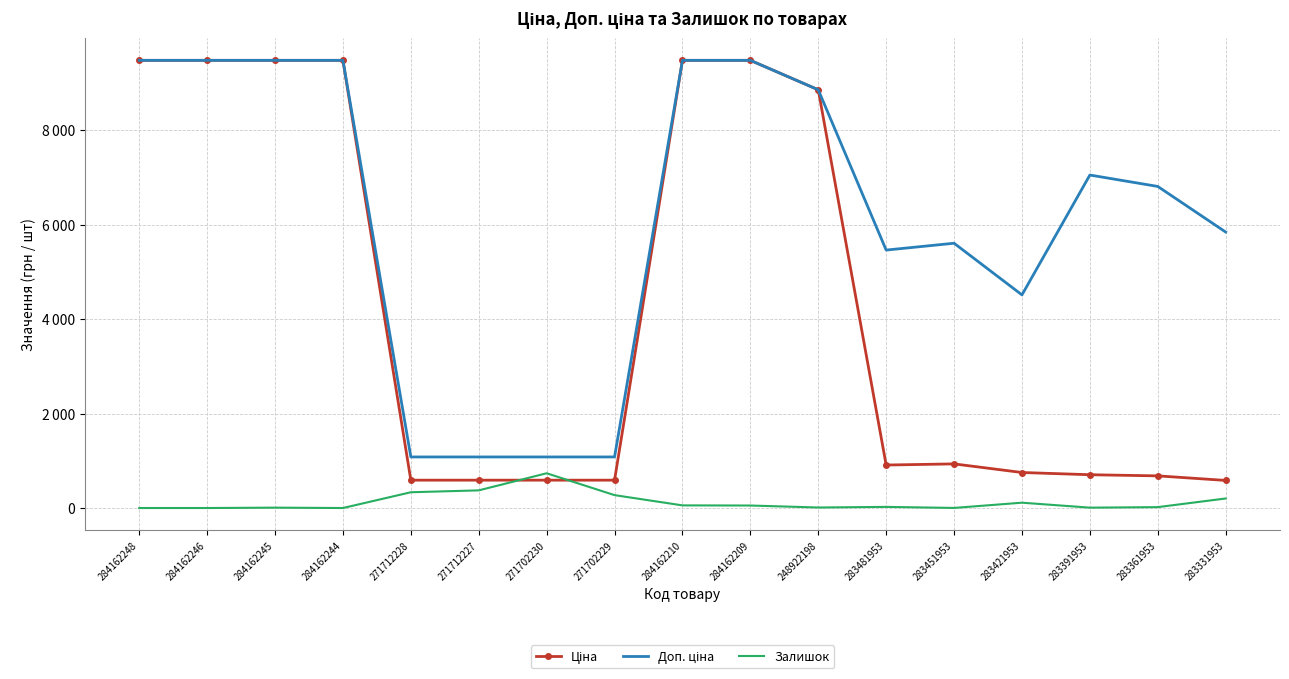

Rank the series by their maximum value, from highest to lowest.

Ціна, Доп. ціна, Залишок